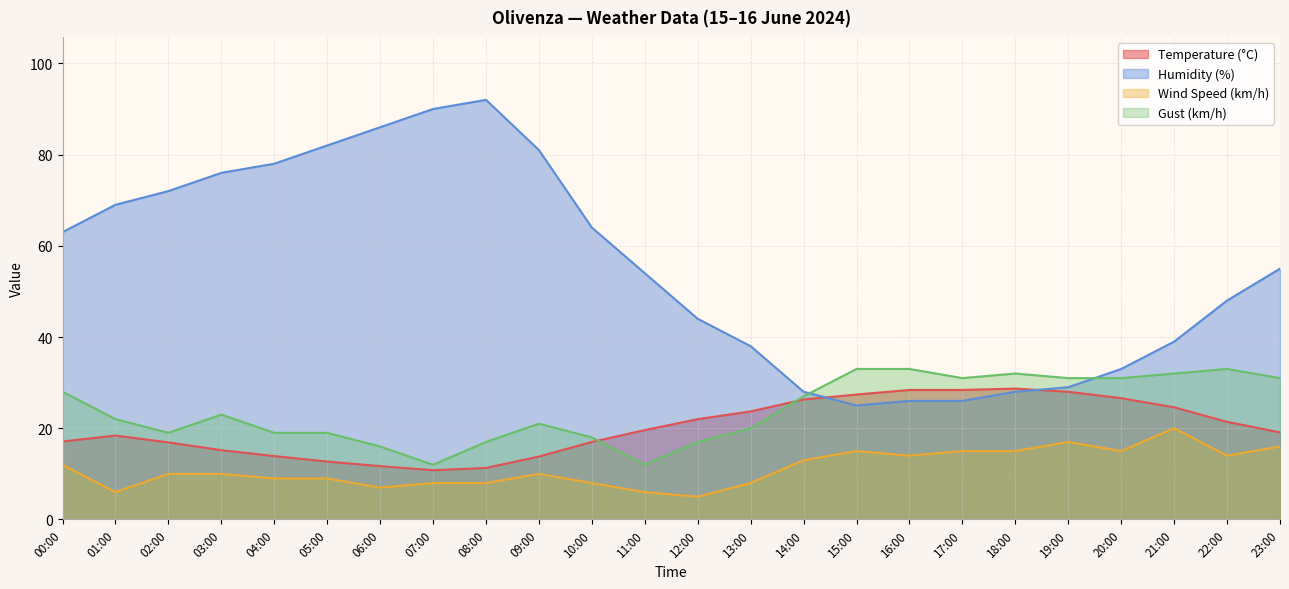

Which has a higher value, 20:00 or 01:00?

20:00